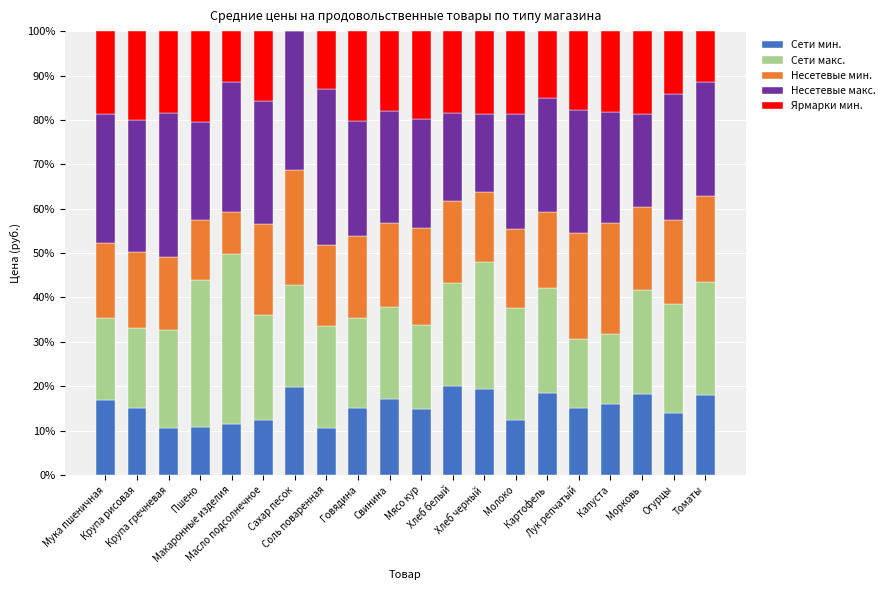

What is the difference between the maximum and minimum values in the Сети мин. series?

9.6